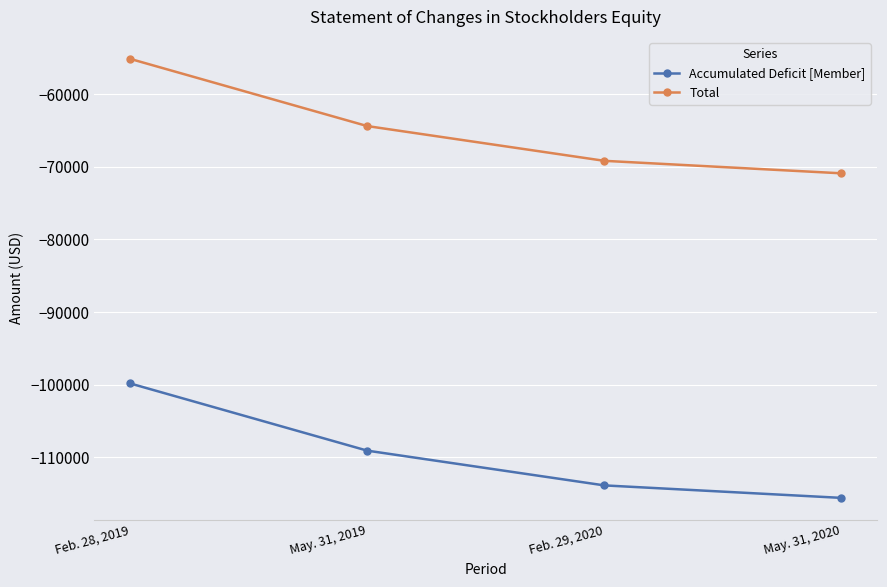

What is the label of the 1st point from the left?

Feb. 28, 2019